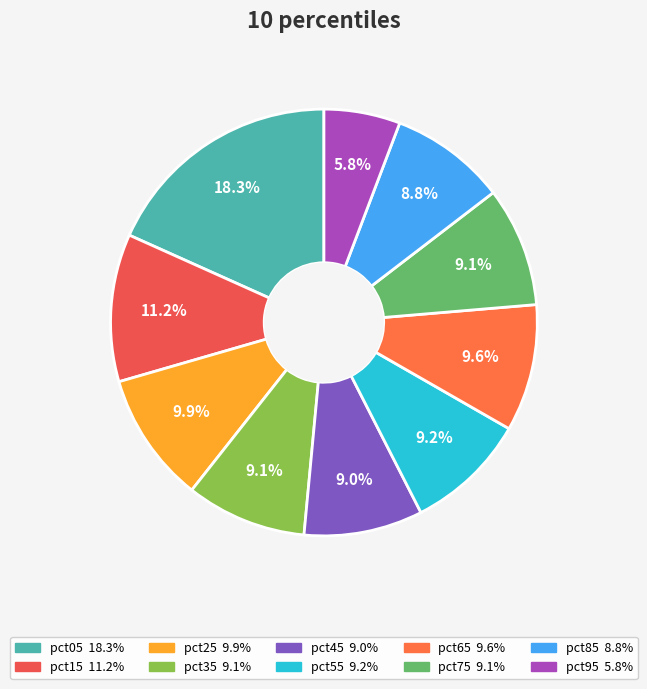

How many slices are in this pie chart?

10